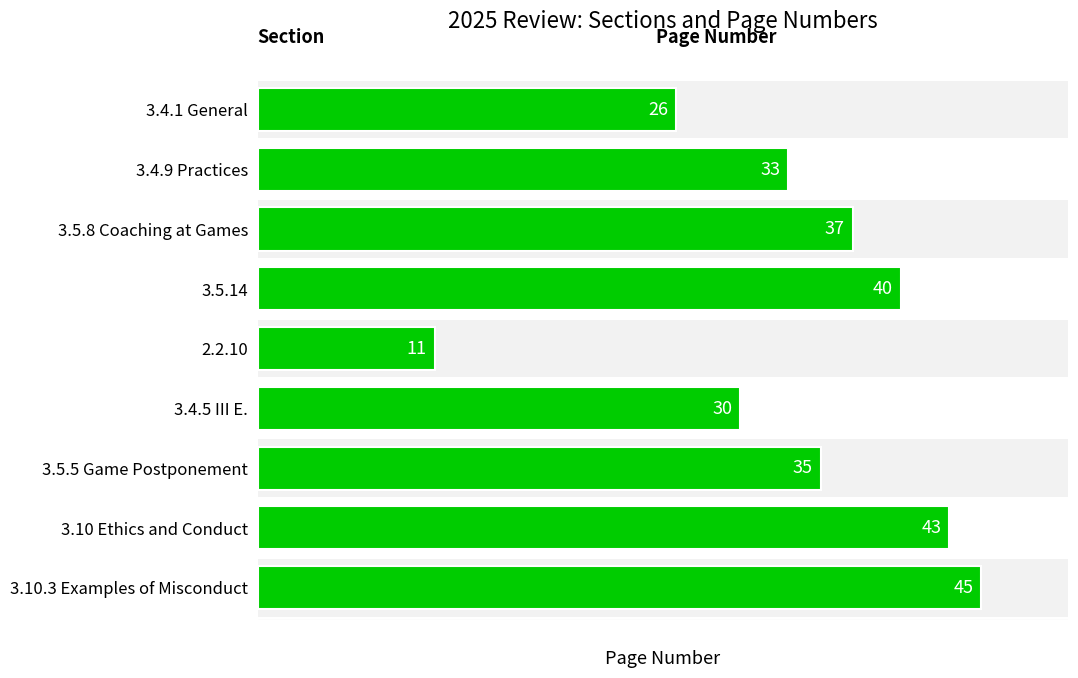

What is the sum of all values?

300